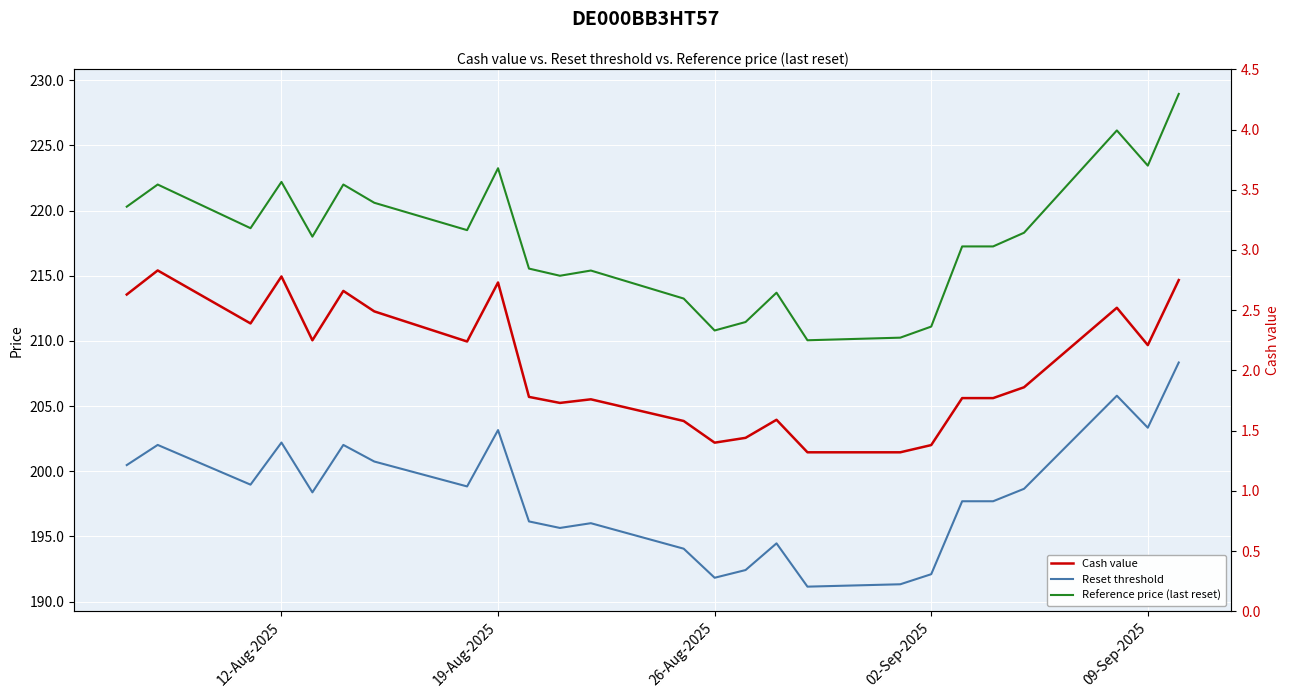

In Reference price (last reset), how many points are lower than both neighbors (excluding endpoints)?

7